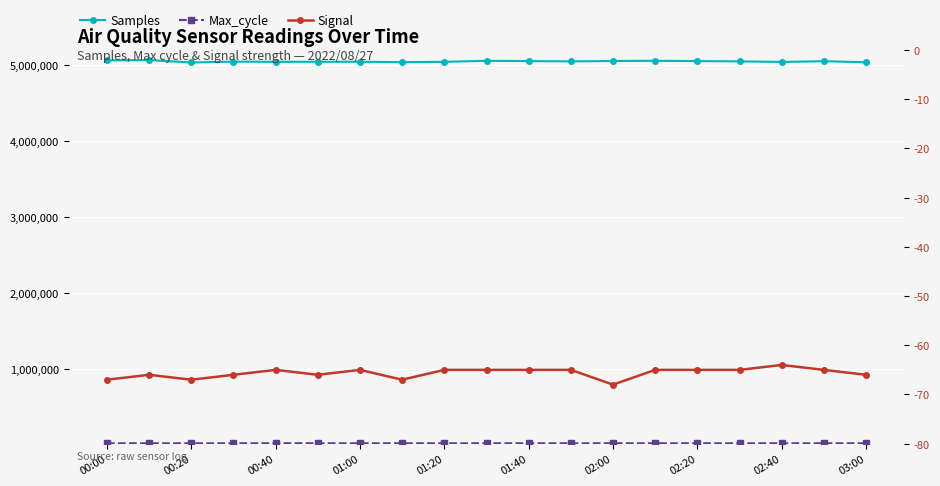

True or false: Max_cycle and Signal intersect in this chart.

False